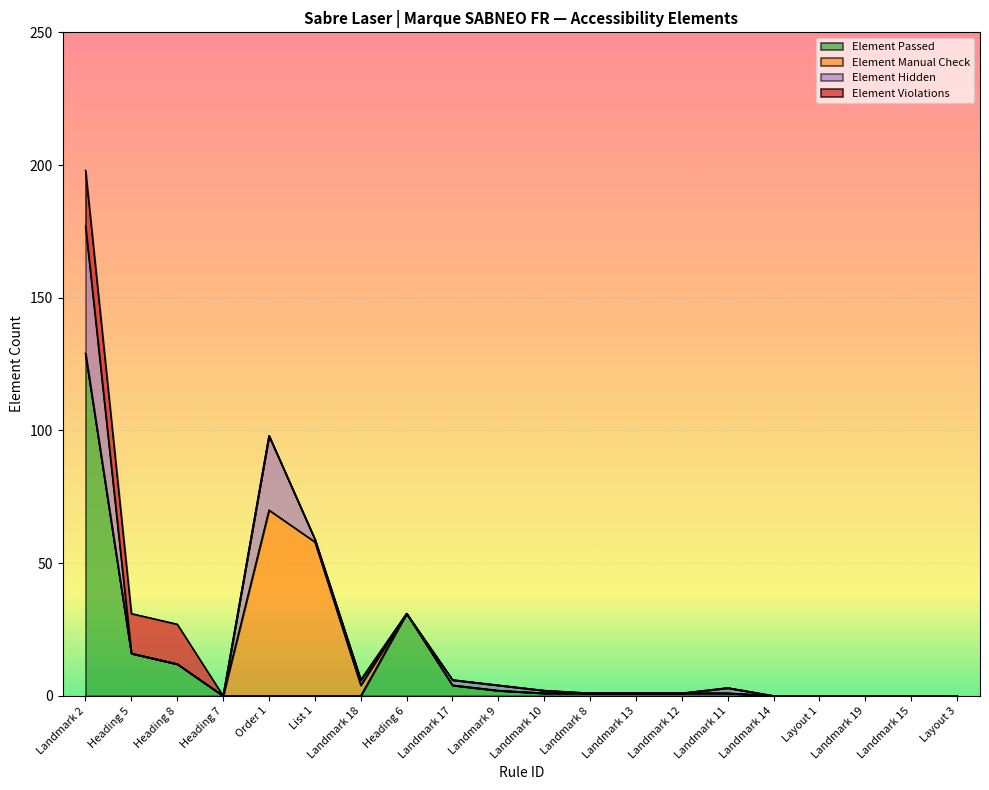

Does the chart display data point markers on the line(s)?

No